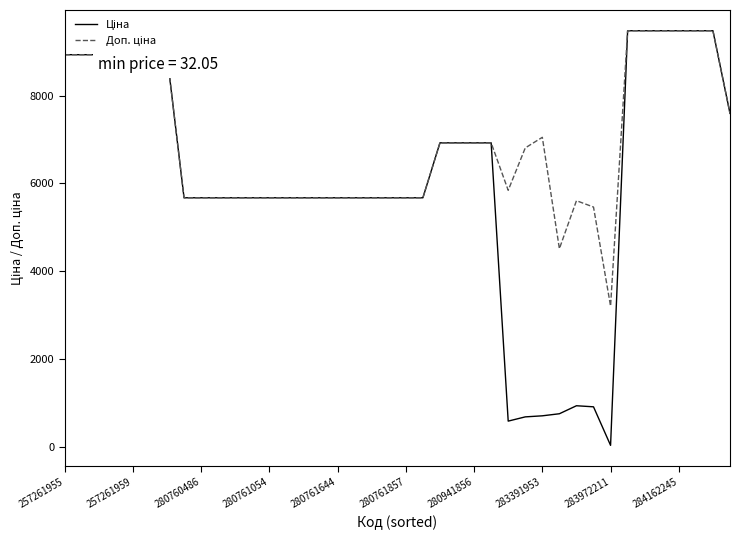

What is the average value of the Доп. ціна series?

6958.0